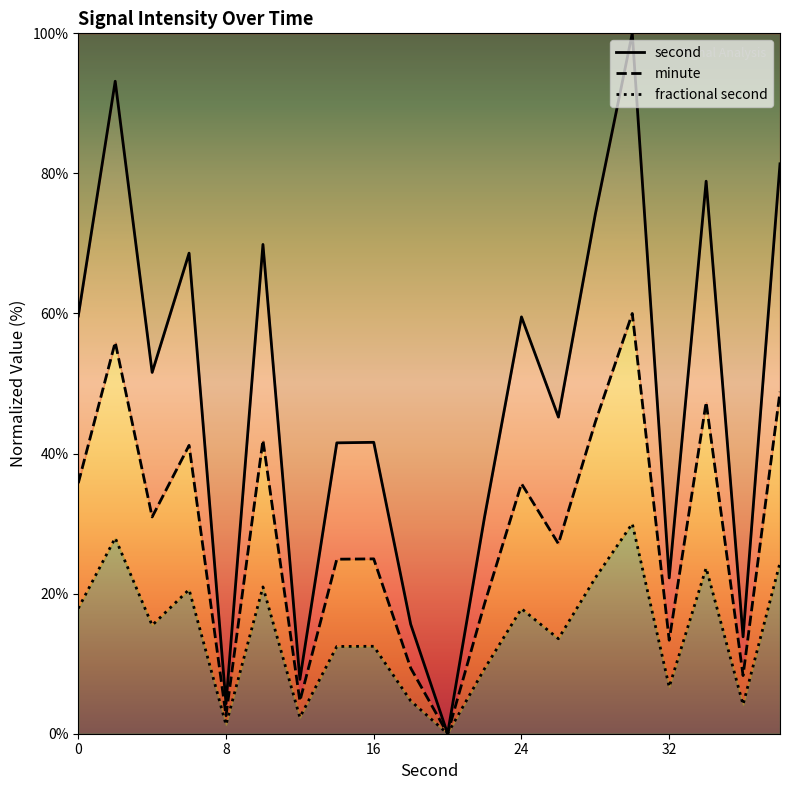

True or false: fractional second and second cross at least once.

False